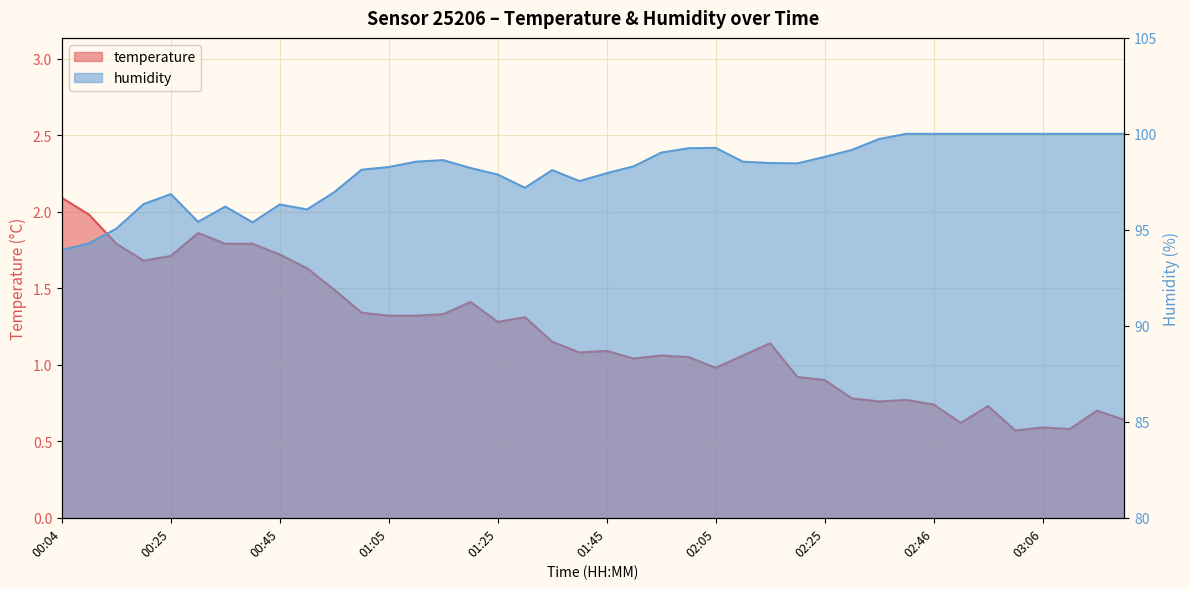

True or false: temperature and humidity intersect in this chart.

False